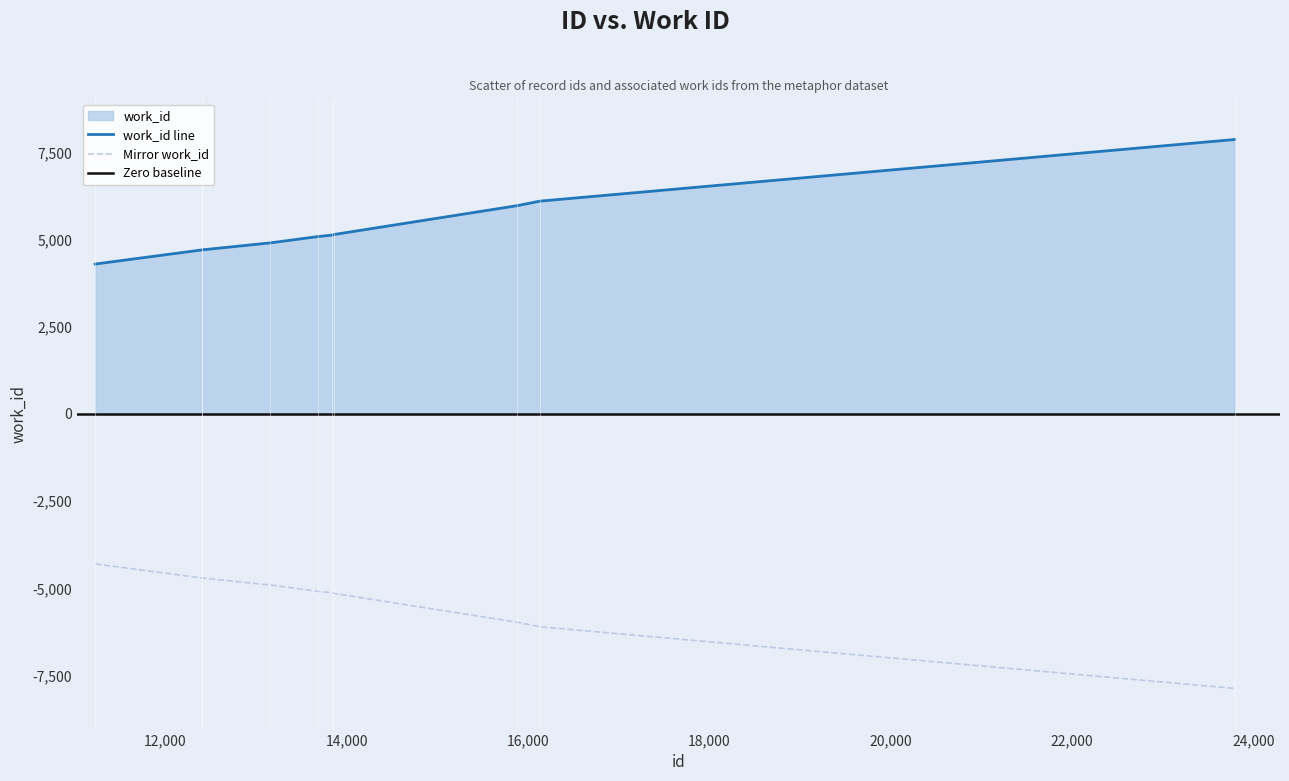

Does the chart have visible grid lines?

No